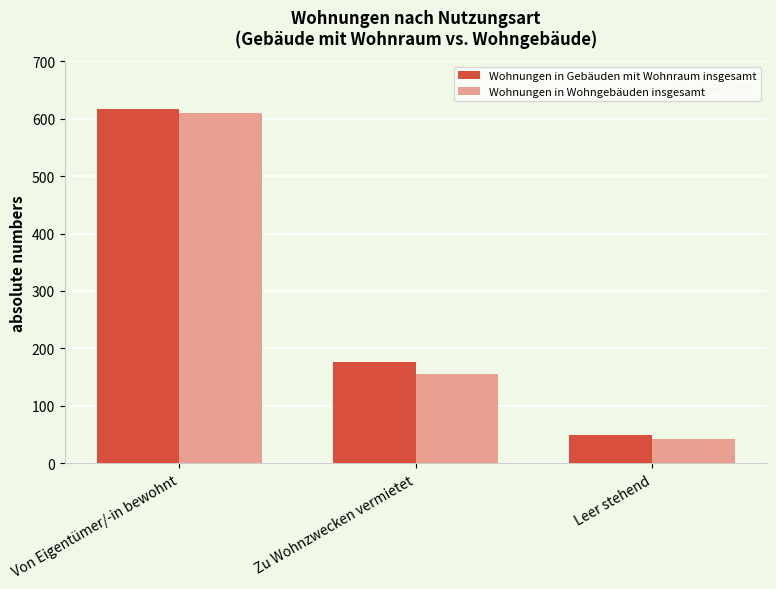

Between Zu Wohnzwecken vermietet and Leer stehend, which series saw the biggest shift?

Wohnungen in Gebäuden mit Wohnraum insgesamt